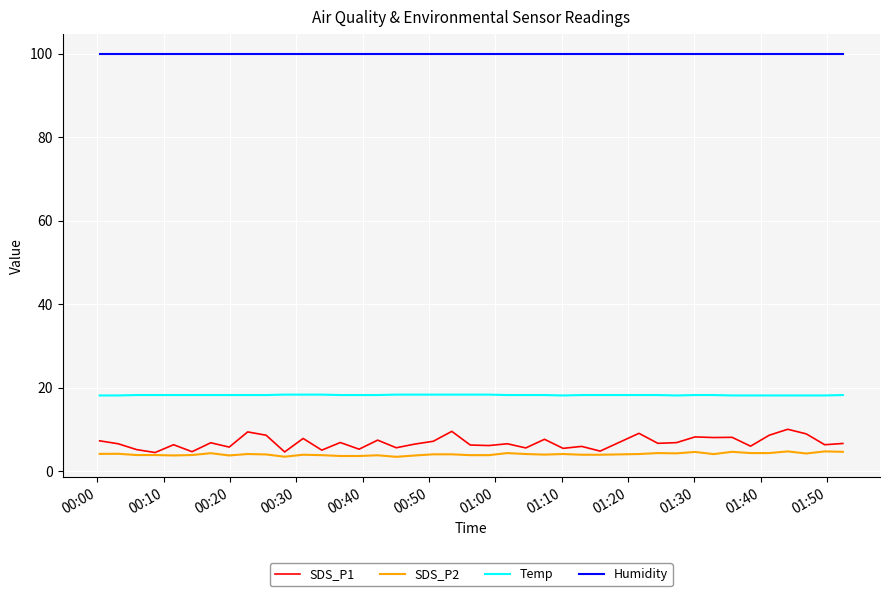

True or false: Temp and SDS_P2 cross at least once.

False